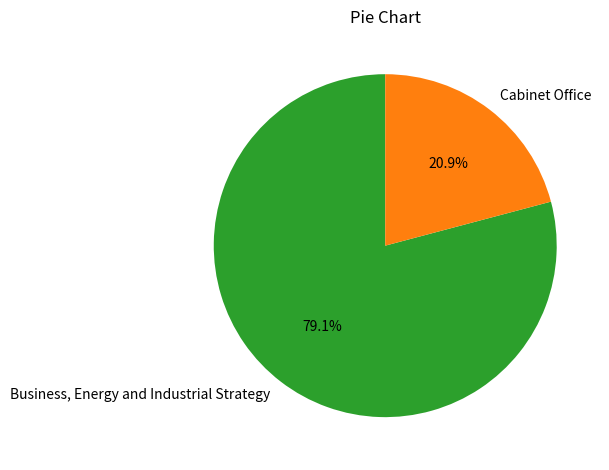

How many slices are in this pie chart?

2